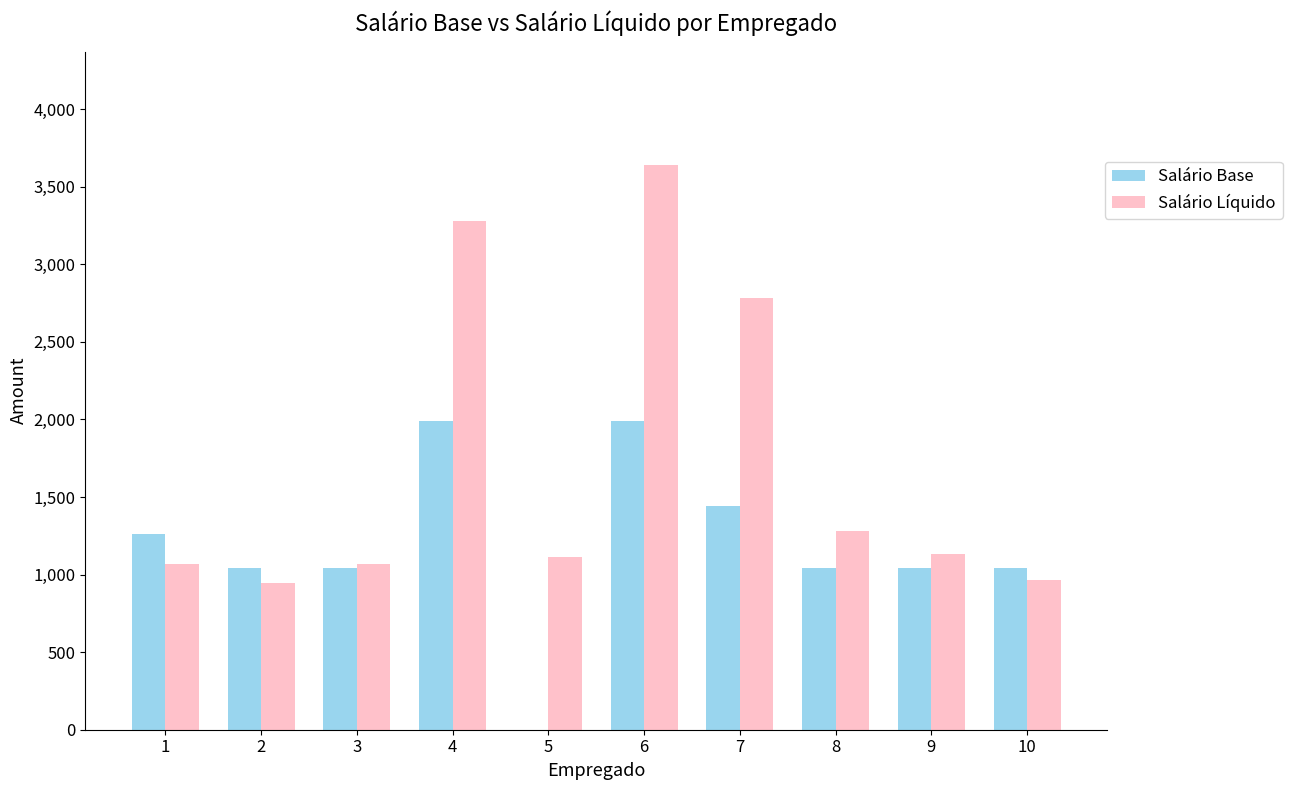

What is the sum of all Salário Líquido values?

17275.4